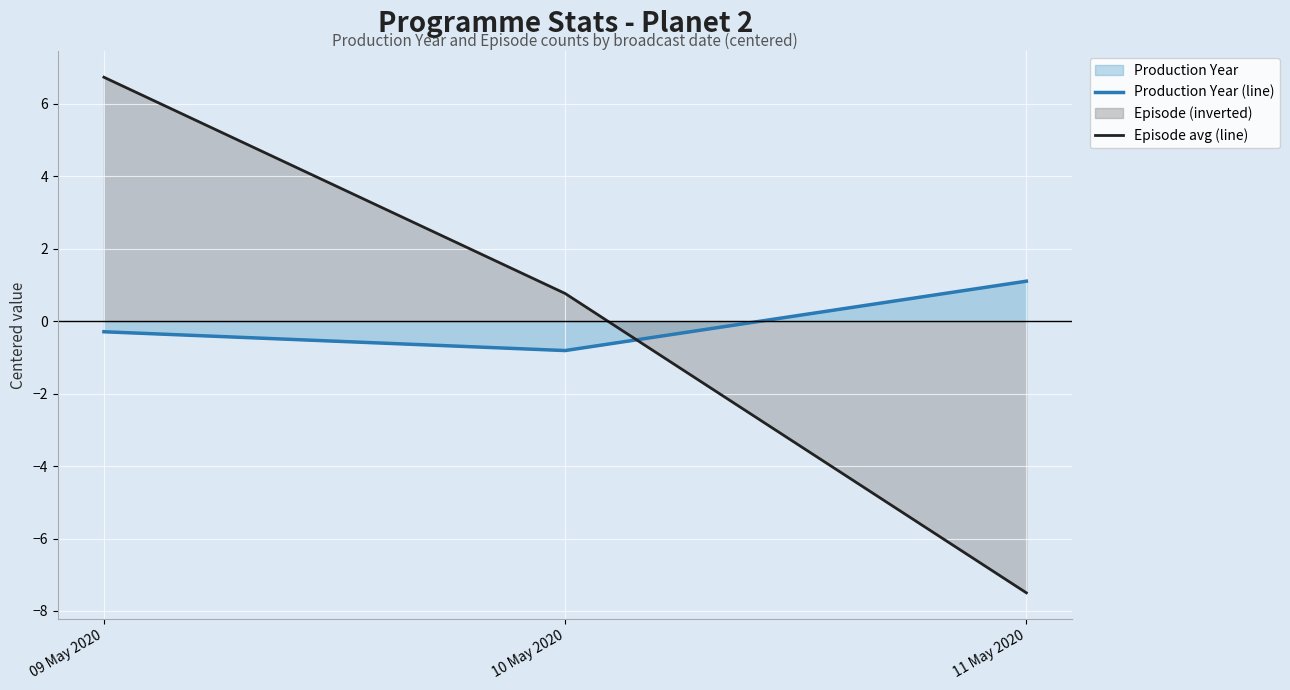

How many positive values does the Episode avg (line) series have?

2